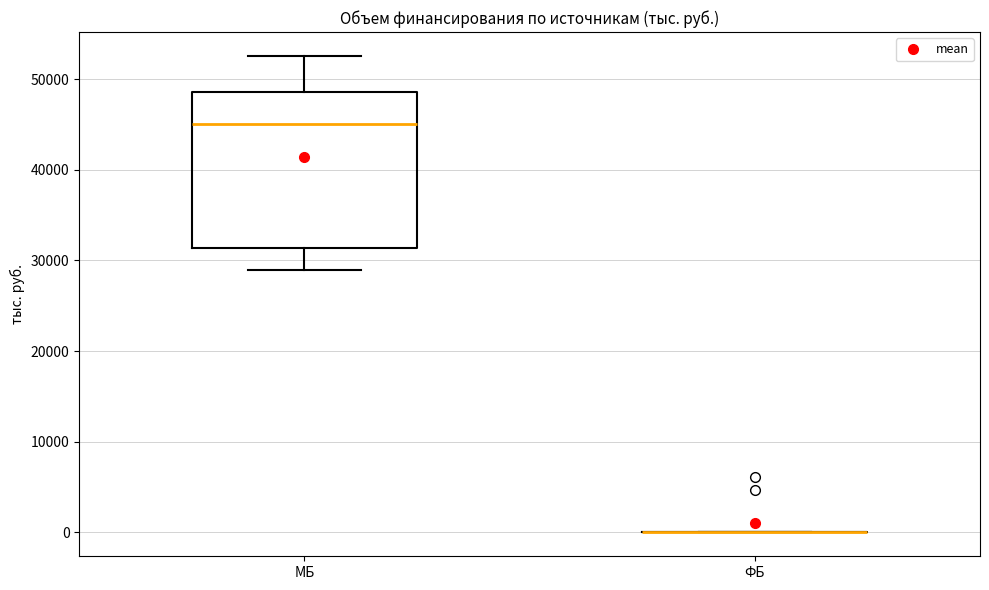

Where is the lower edge of the box for МБ on the y-axis? The values are not printed on the chart, so give them approximately, as read against the axis.

31000